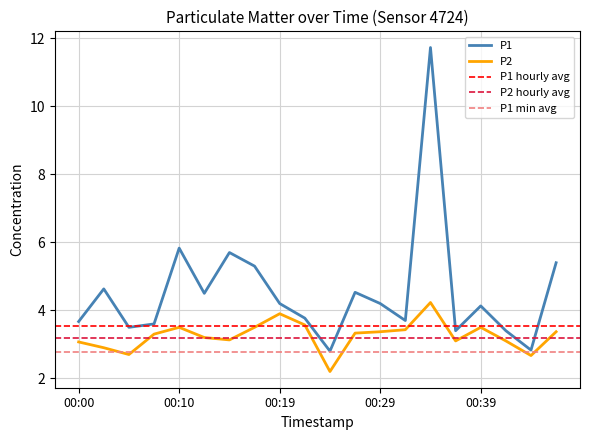

Which label corresponds to the largest value in the chart?

00:34